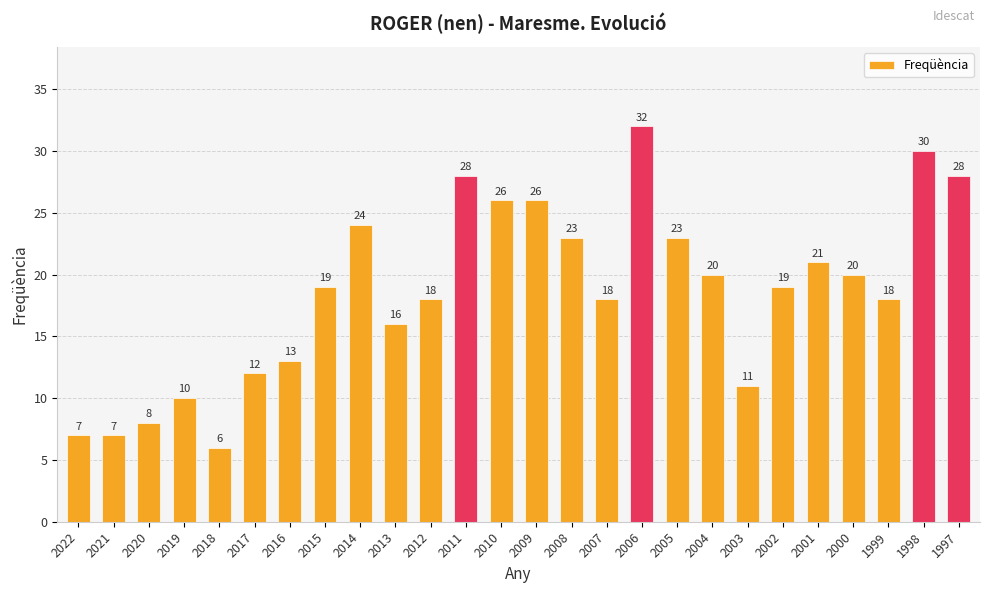

What is the average value?

19